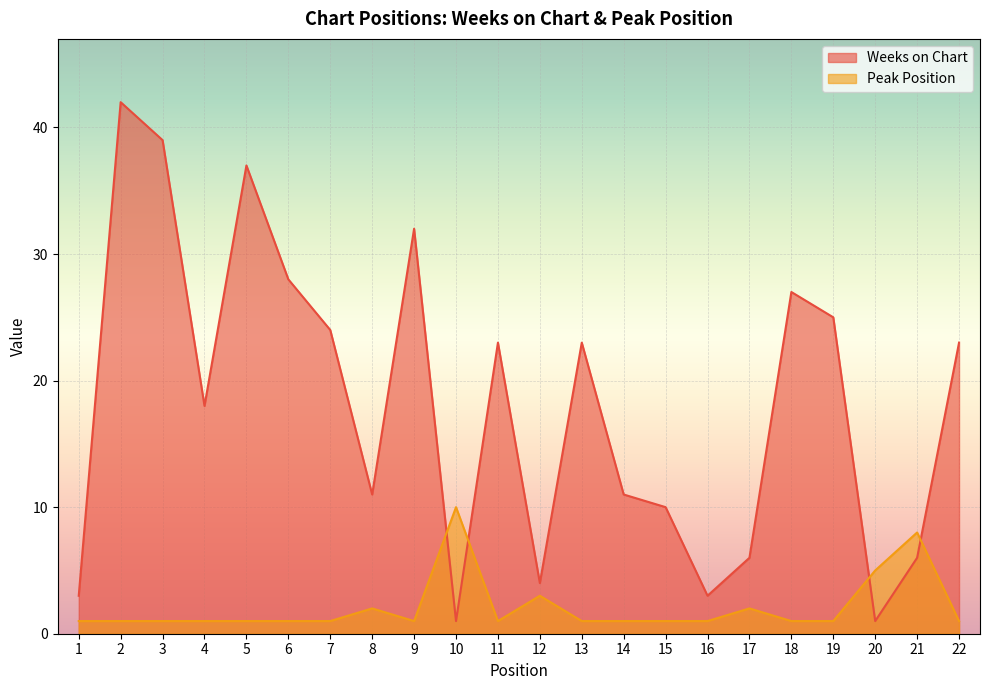

How many interior local peaks does the Weeks on Chart series have?

6